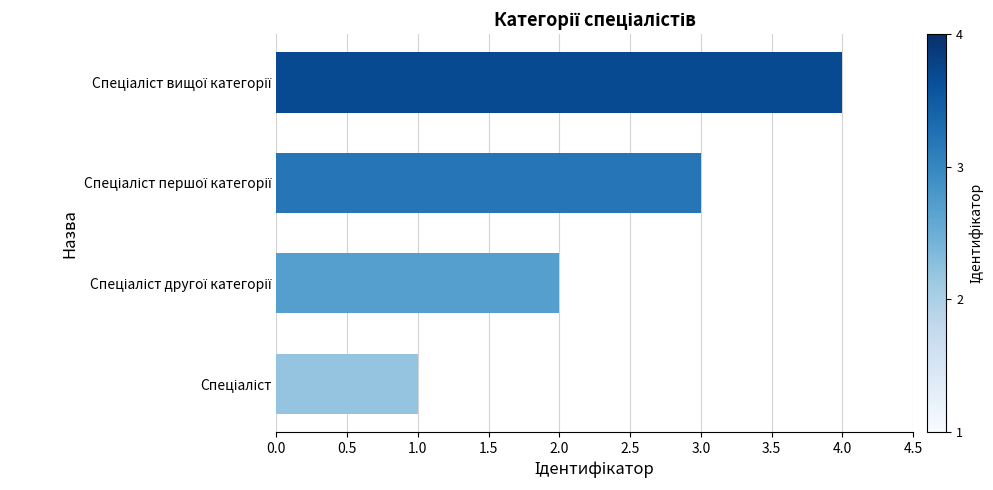

What is the sum of all values?

10